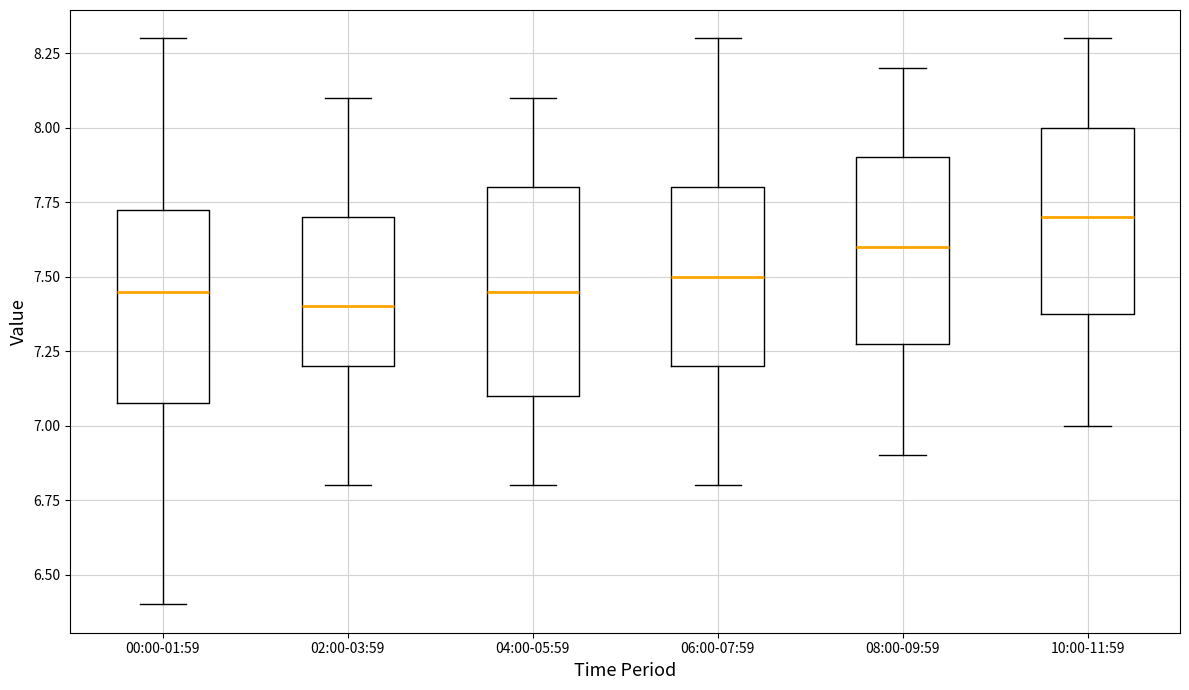

Reading left to right, transcribe this box plot: for each box, give where its median line is, the range the box spans, and where its two whiskers end, as read against the y-axis. The values are not printed on the chart, so give them approximately, as read against the axis.

00:00-01:59: median 7.45, box 7.10 to 7.75, whiskers 6.40 to 8.30
02:00-03:59: median 7.40, box 7.20 to 7.70, whiskers 6.80 to 8.10
04:00-05:59: median 7.45, box 7.10 to 7.80, whiskers 6.80 to 8.10
06:00-07:59: median 7.50, box 7.20 to 7.80, whiskers 6.80 to 8.30
08:00-09:59: median 7.60, box 7.30 to 7.90, whiskers 6.90 to 8.20
10:00-11:59: median 7.70, box 7.40 to 8.00, whiskers 7.00 to 8.30